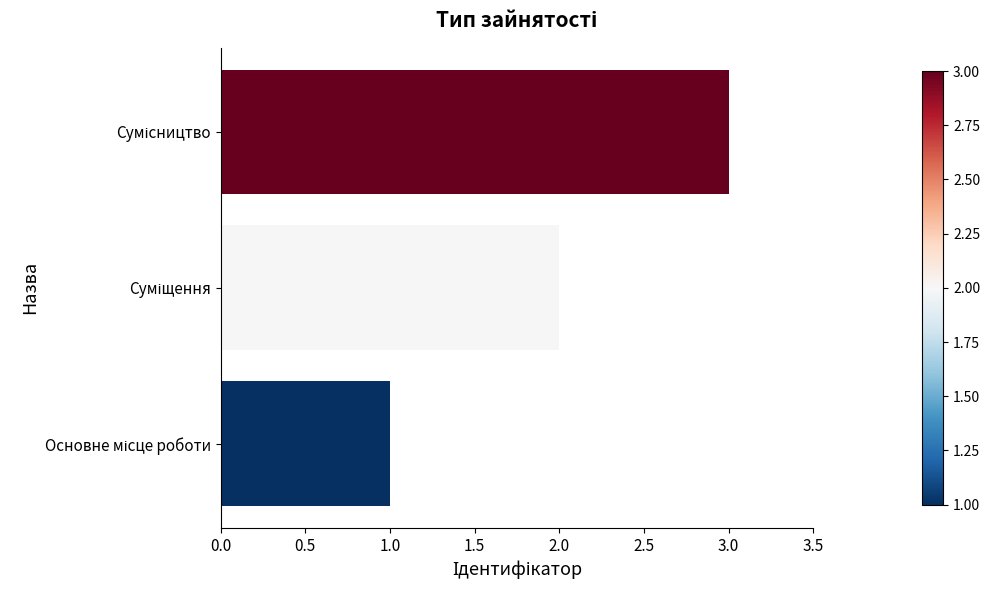

What is the difference between the second highest and minimum values?

1